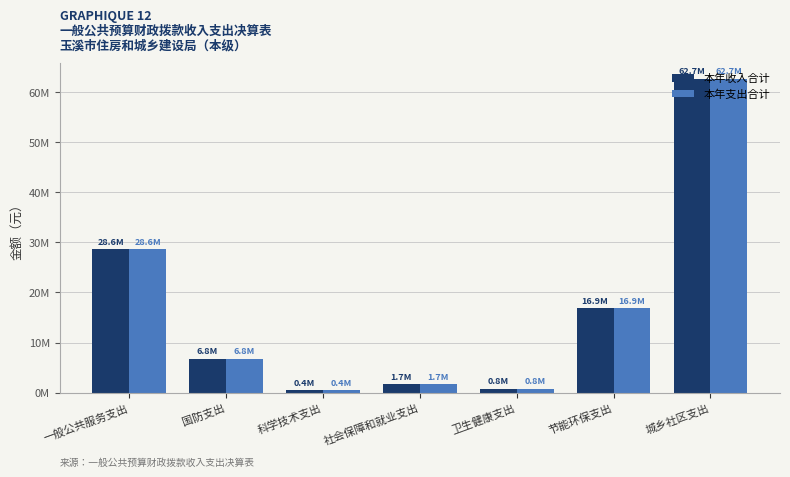

What are all the series names shown in the legend?

本年收入合计, 本年支出合计